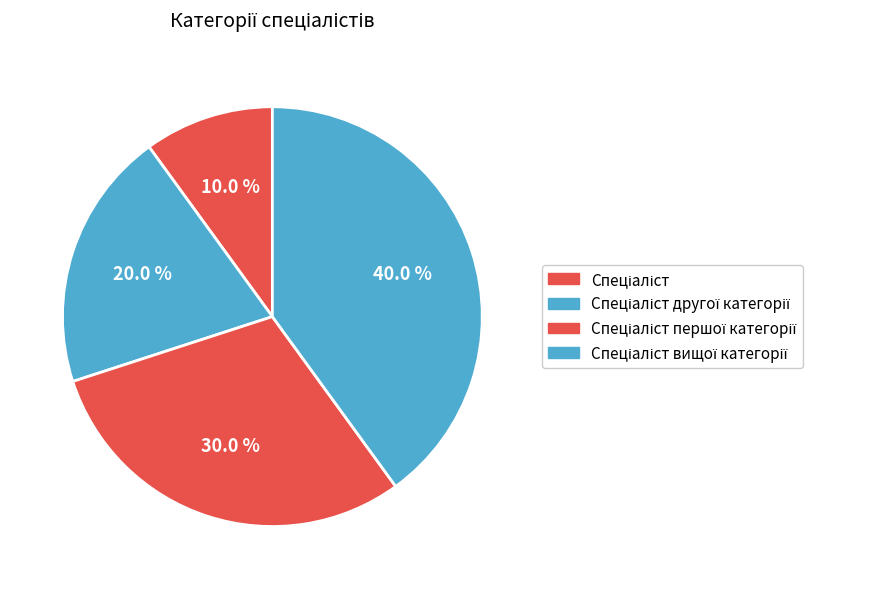

To the nearest percent, what percentage of the pie is Спеціаліст?

10%